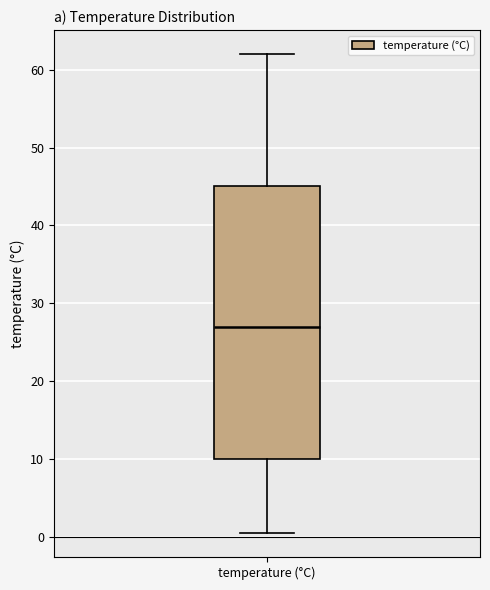

Transcribe this box plot: give where the median line is, the range the box spans, and where the two whiskers end, as read against the y-axis. The values are not printed on the chart, so give them approximately, as read against the axis.

median 27, box 10 to 45, whiskers 1 to 62